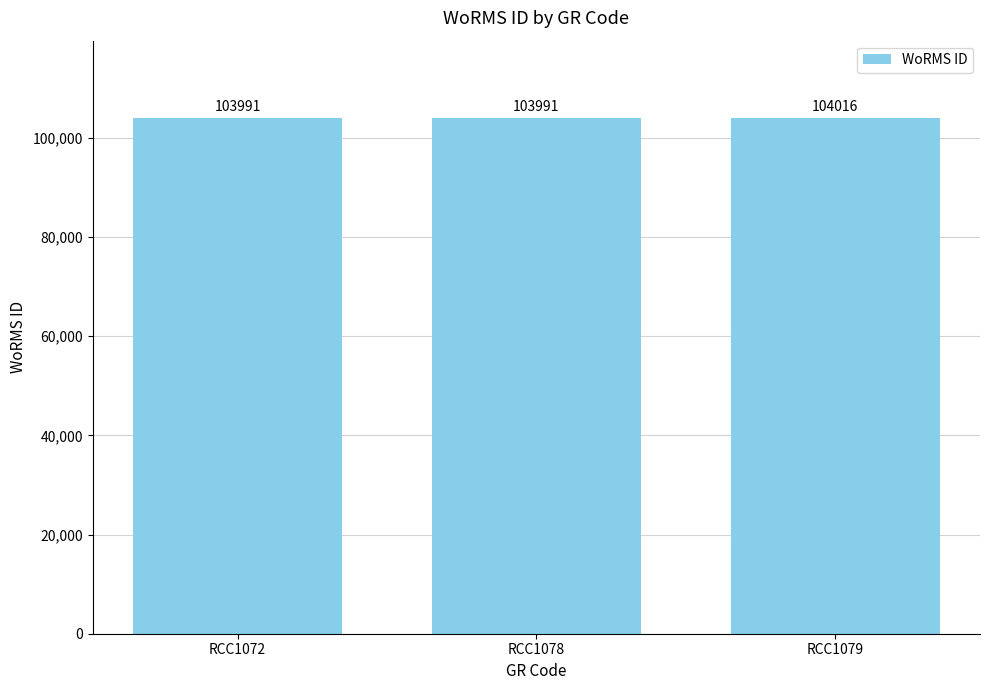

Are the bars grouped side by side (vs. stacked)?

No